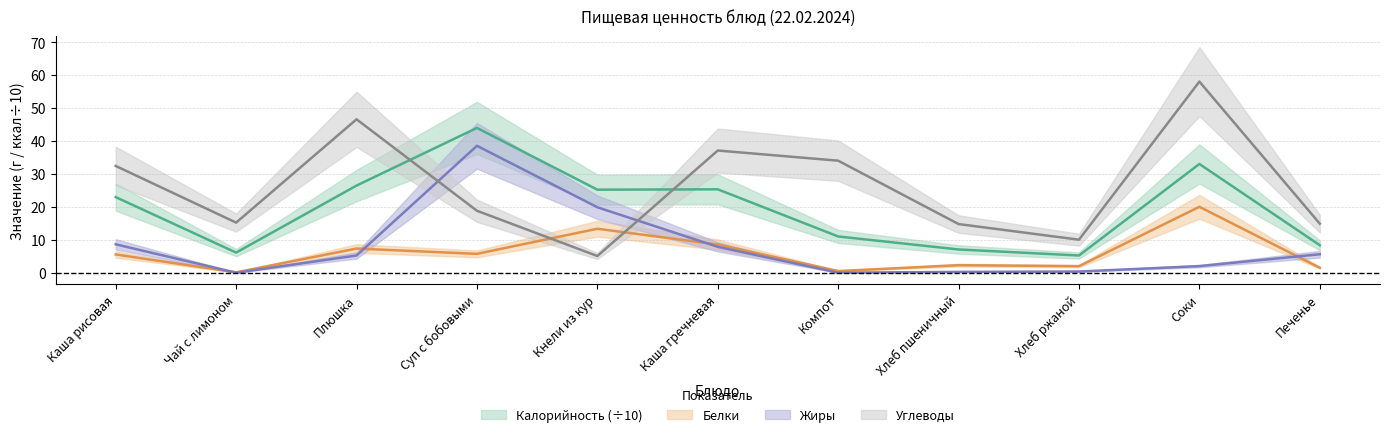

How many distinct data groups are displayed?

4